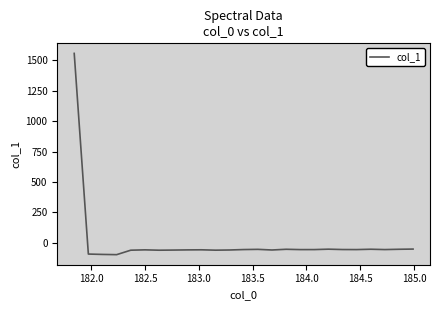

What is the smallest value displayed?

-97.2